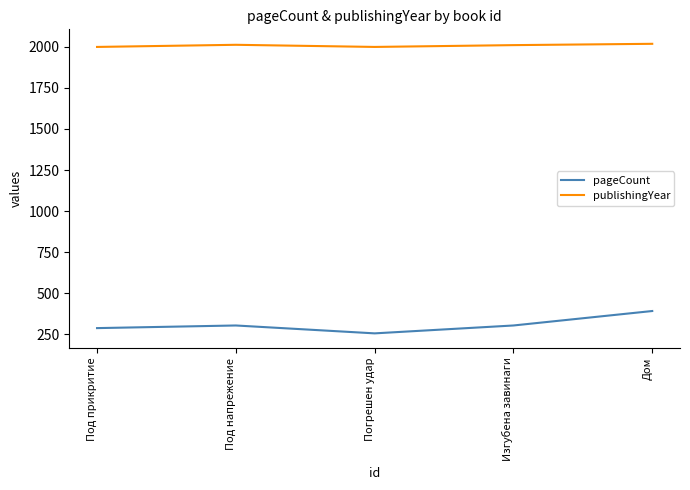

True or false: pageCount has more than 1 points higher than both neighbors.

False